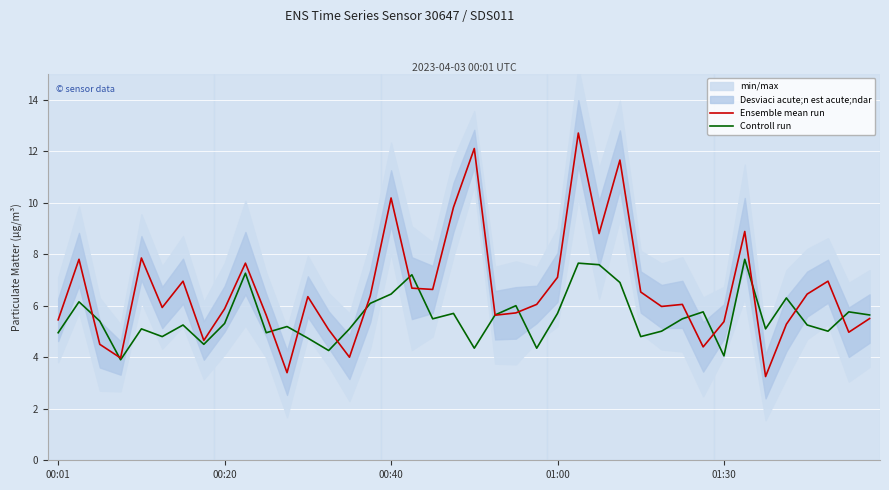

What position from the left is 20?

21